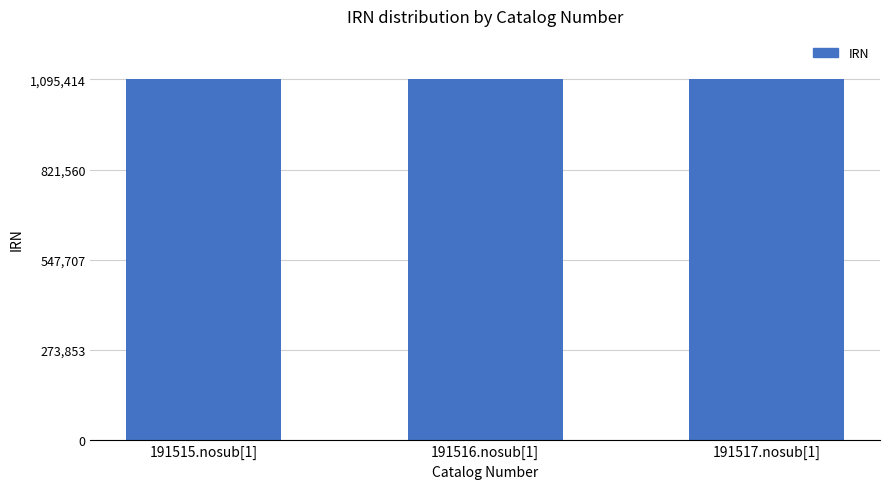

How many data points does each series have?

3